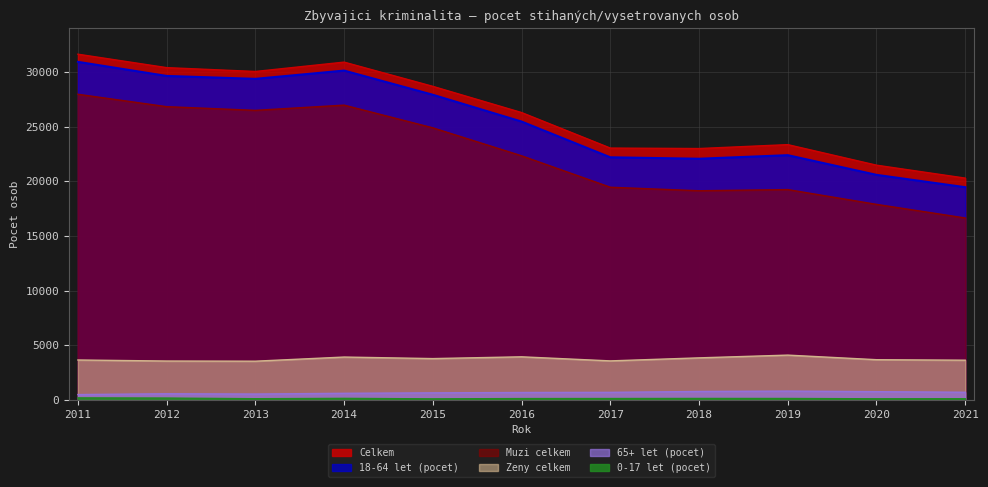

Where does the 65+ let (pocet) series first go above 691?

2017